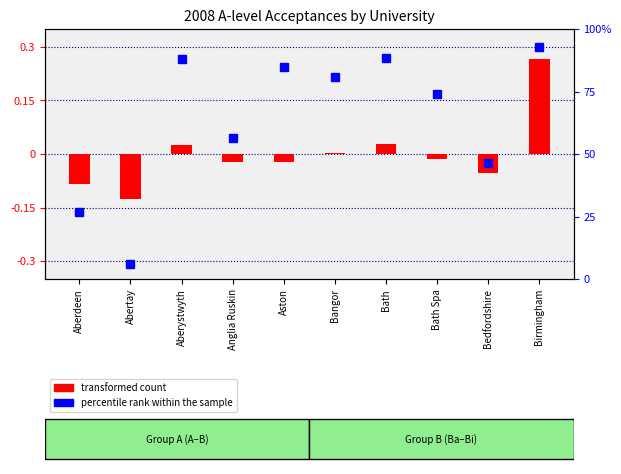

At which label is transformed count closest to 0?

Bangor